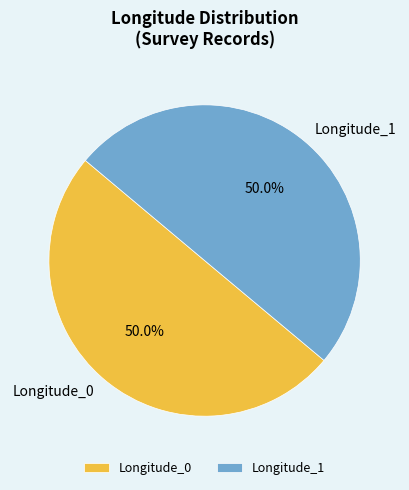

What percentage is NOT represented by Longitude_1?

50.0%